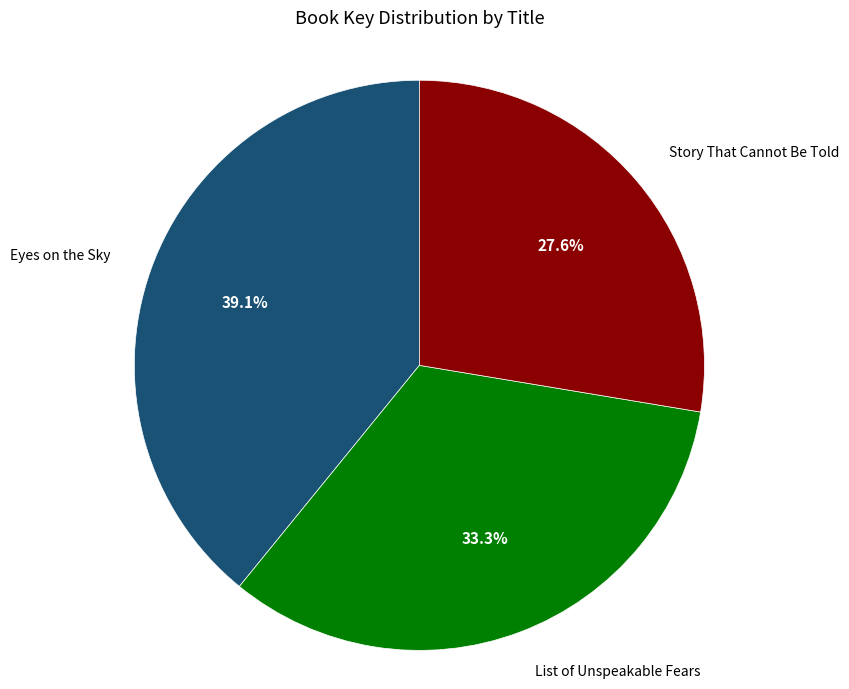

Is there a majority slice in this chart?

No